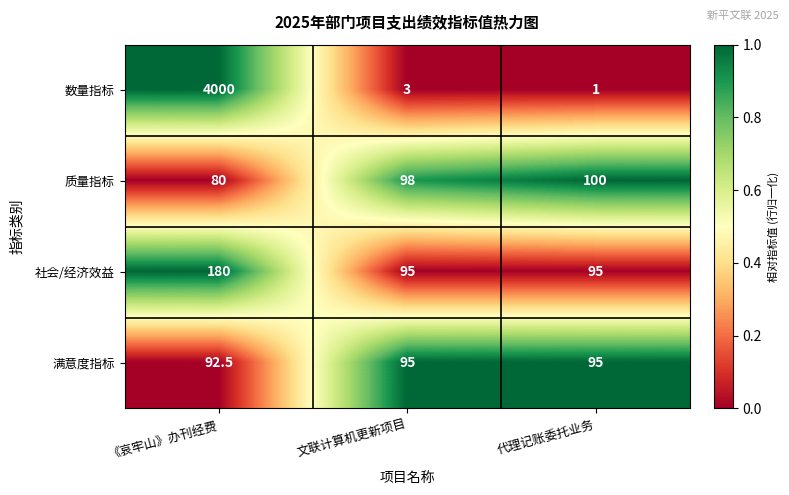

What is the total value across all series at 文联计算机更新项目?

291.0